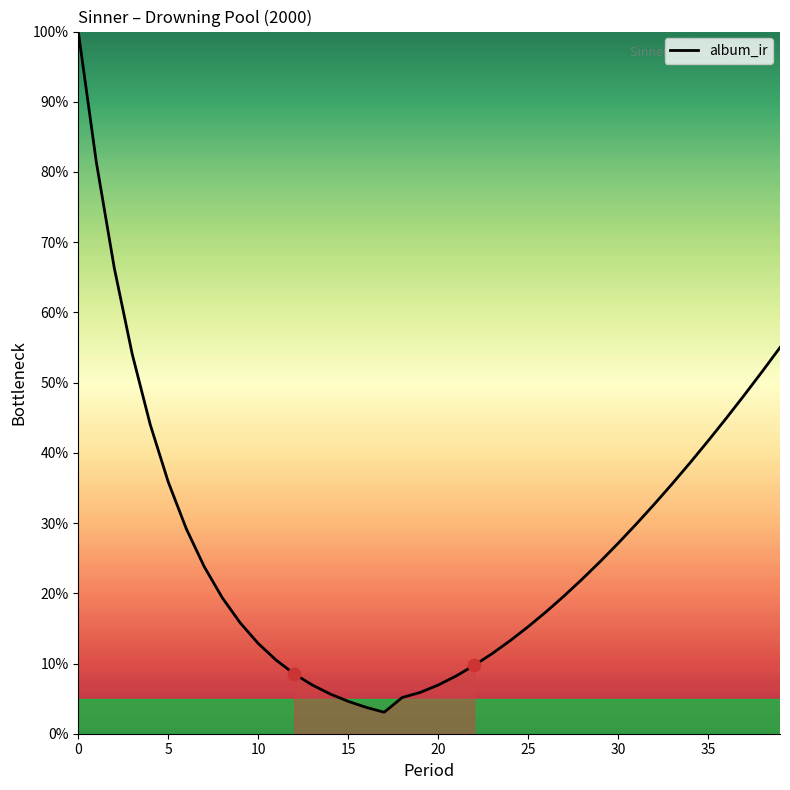

What is the difference between the maximum and minimum values?

96.9